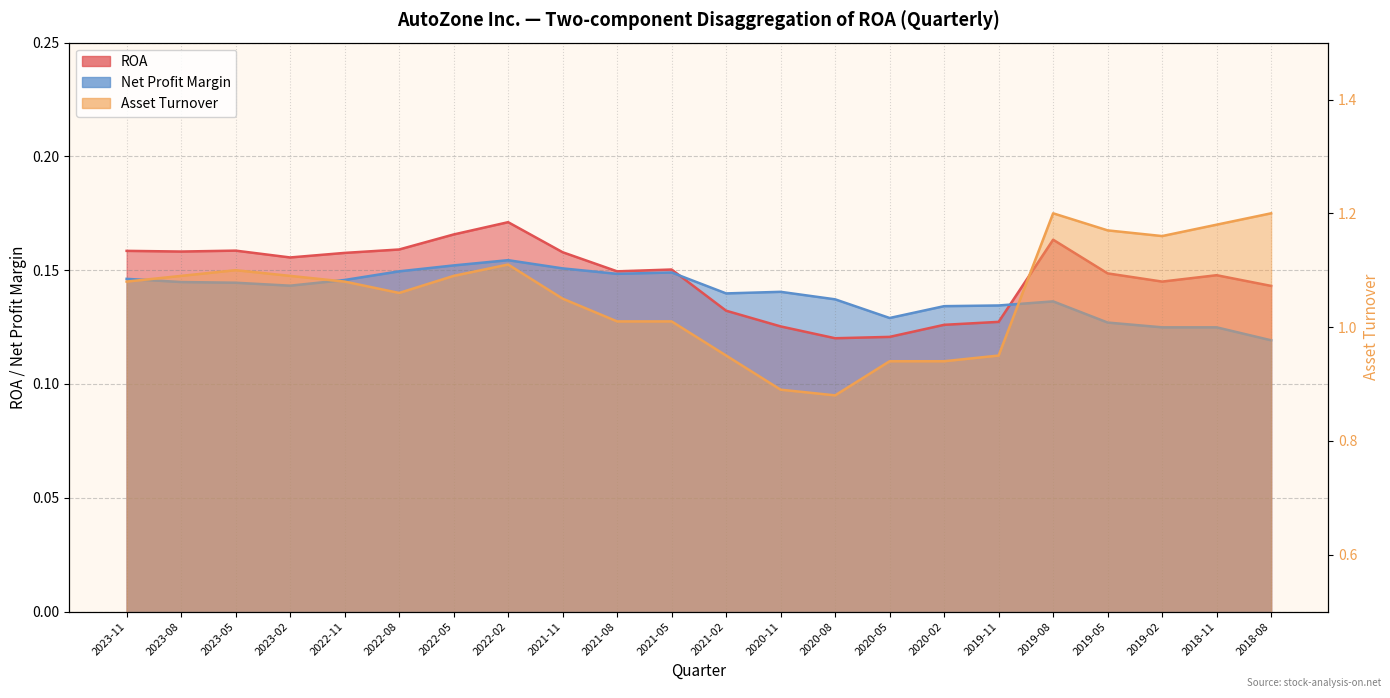

What is the value of the ROA point at the 7th from the left?

0.2